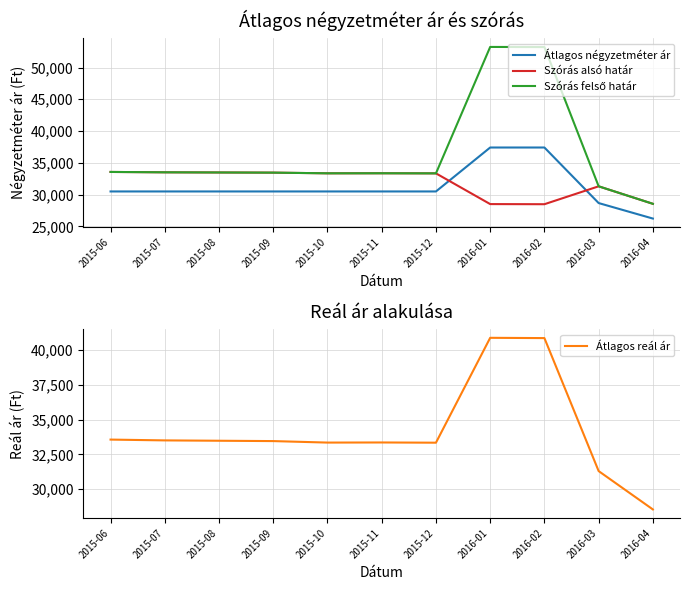

Between 2015-08 and 2016-02, which series saw the biggest shift?

Szórás felső határ